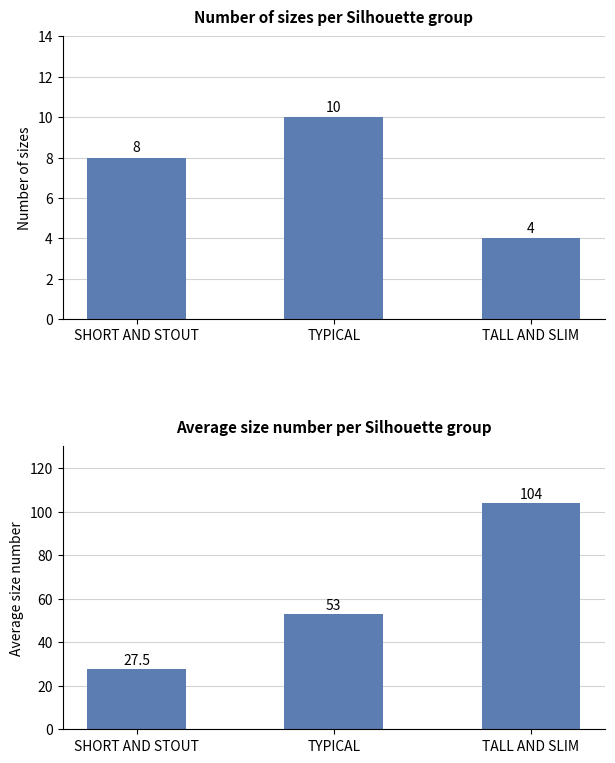

At how many categories does at least one series exceed 6?

3